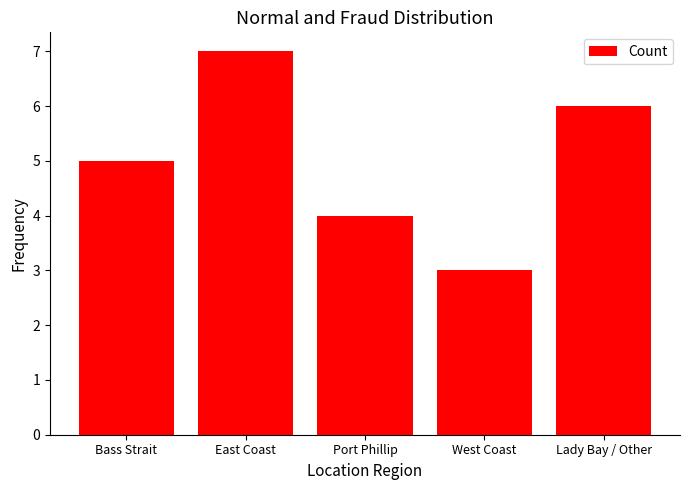

How many values are below 5?

2